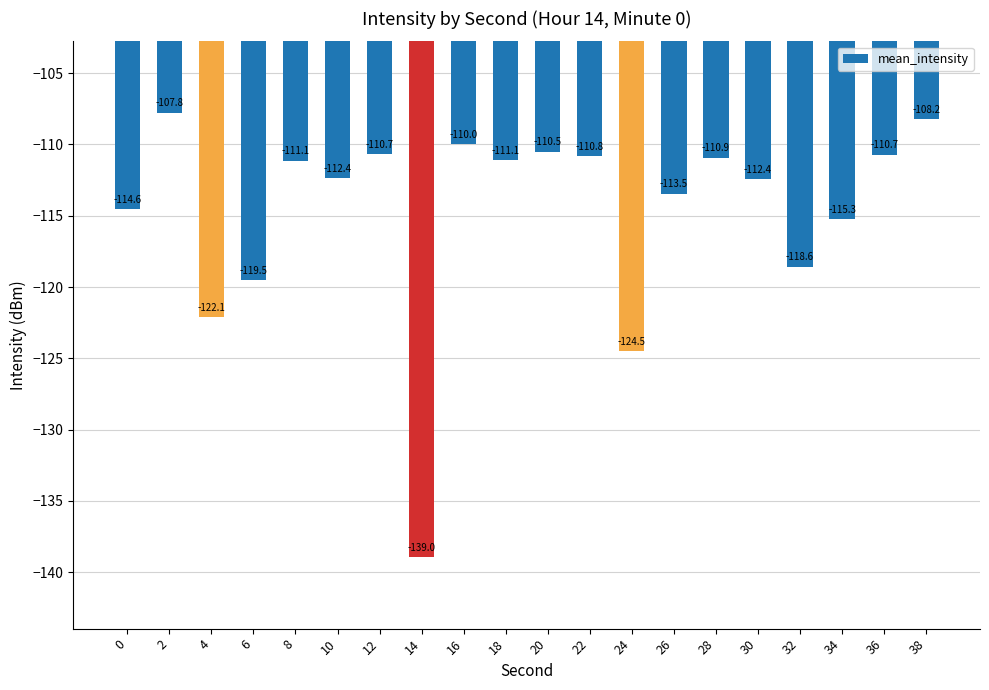

The value at 24 is -124.5. True or false?

True